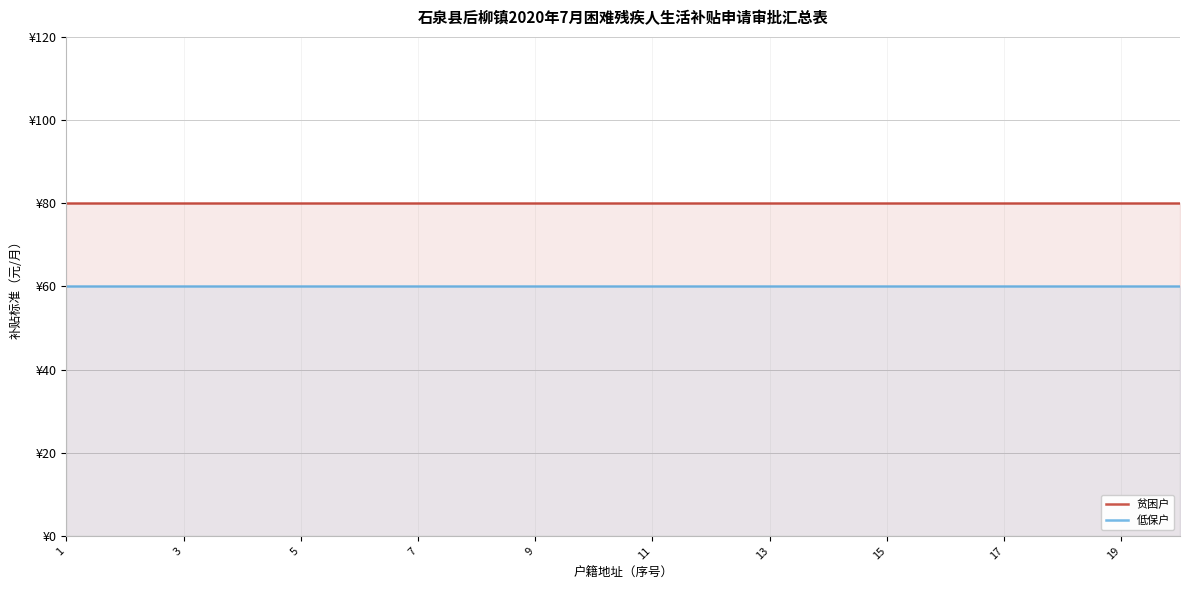

What is the total value across all series at 1?

140